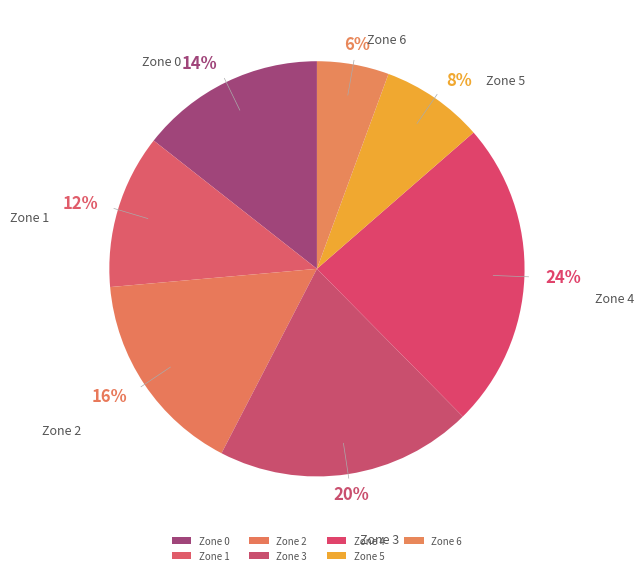

To the nearest percent, what is the average slice percentage?

14%